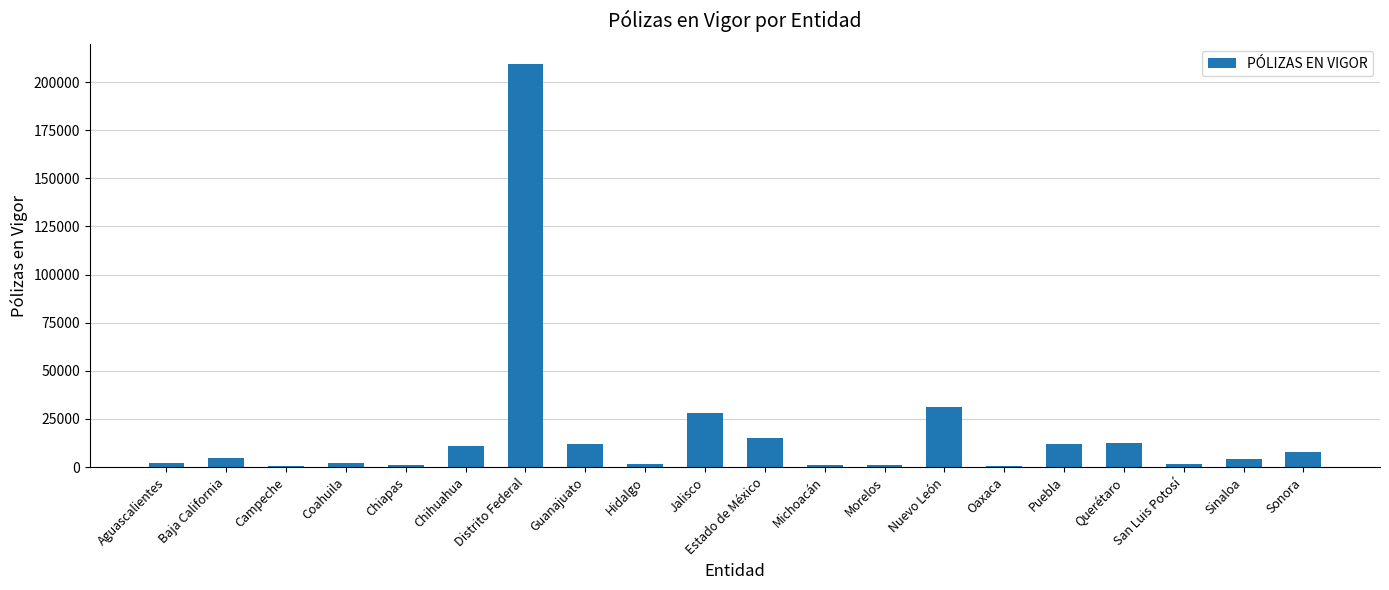

At which label is the value closest to 104913?

Nuevo León